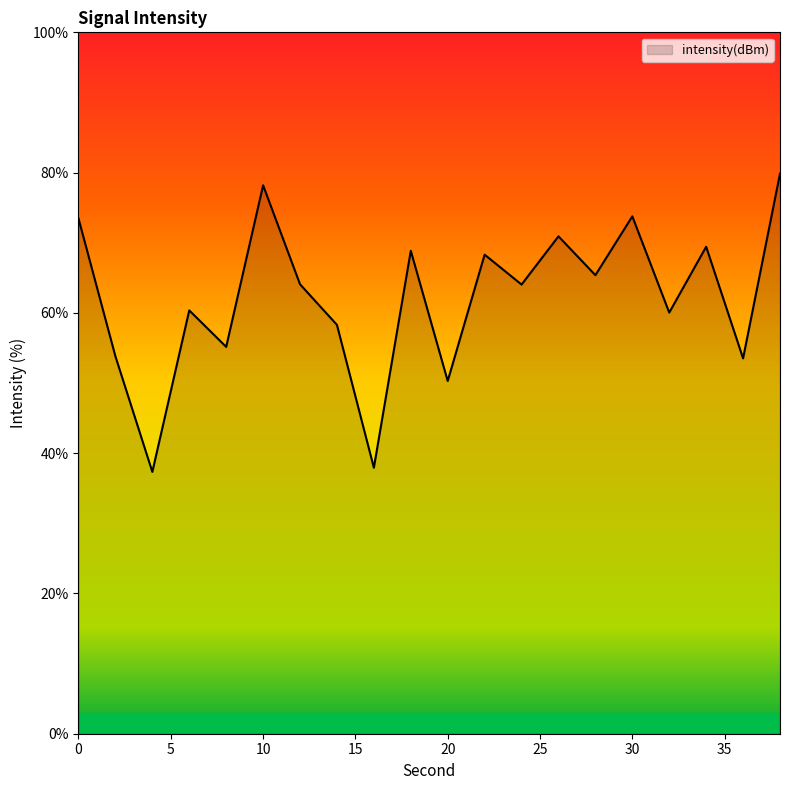

What is the smallest value displayed?

37.3